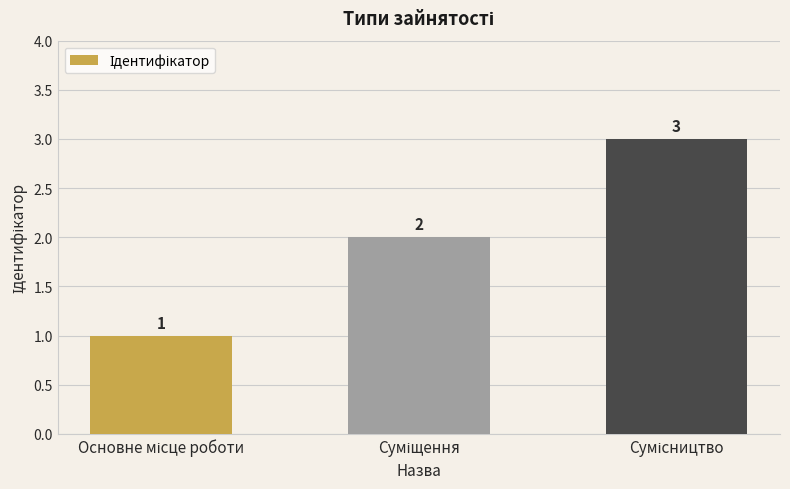

What is the maximum value shown in the chart?

3